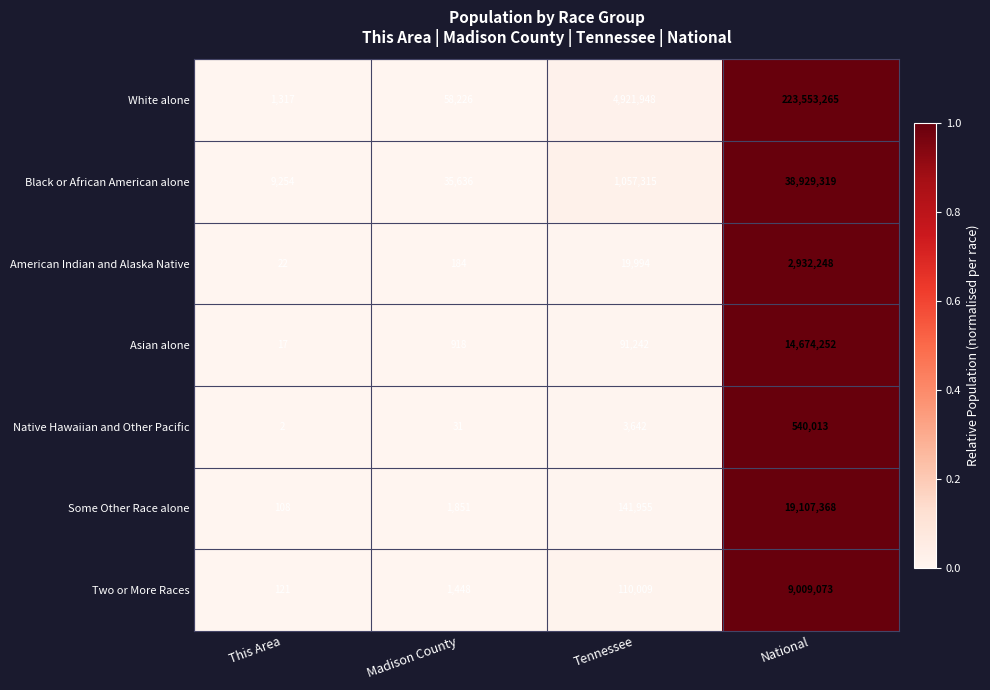

What is the difference between the second highest and minimum values in the Black or African American alone series?

1048061